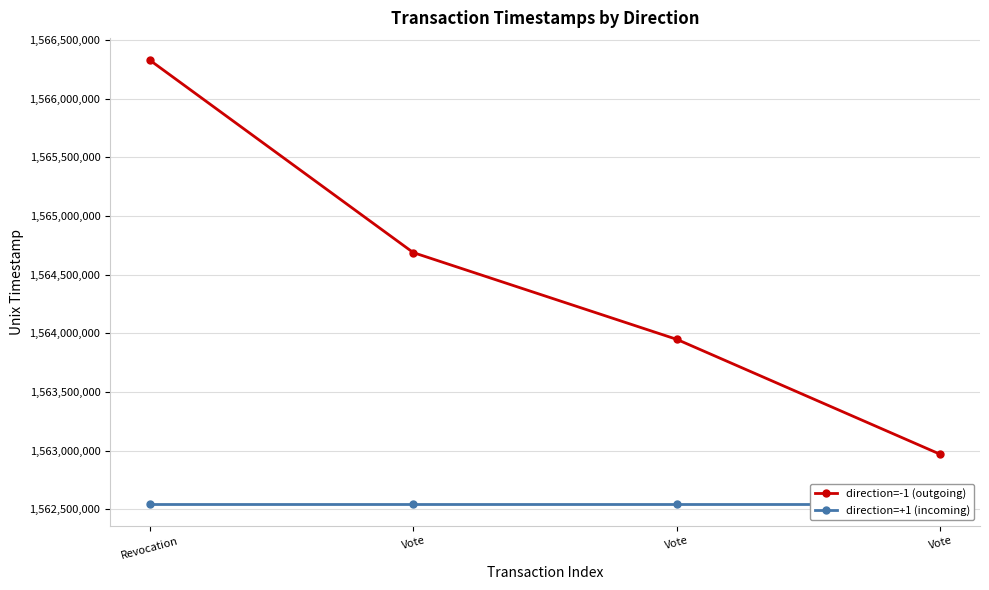

At which category does the chart reach its minimum across all series?

Revocation